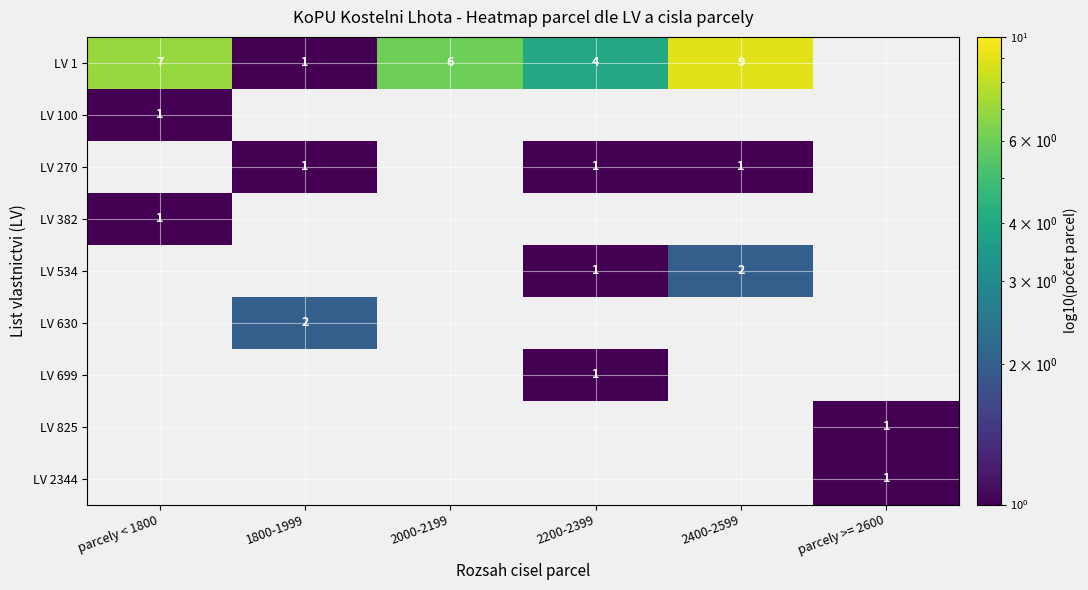

What is the sum of the LV 1 values at 2200-2399 and 1800-1999?

5